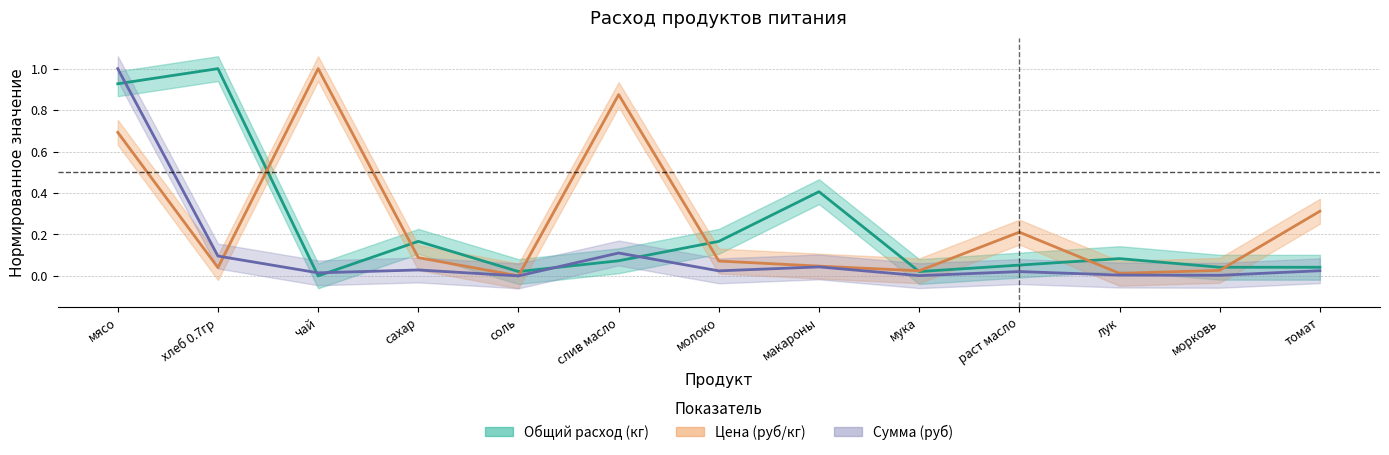

Reading left to right, transcribe all the data shown in this chart.

Общий расход (кг): 0.9	1.0	0.0	0.2	0.0	0.1	0.2	0.4	0.0	0.1	0.1	0.0	0.0
Цена (руб/кг): 0.7	0.0	1.0	0.1	0.0	0.9	0.1	0.0	0.0	0.2	0.0	0.0	0.3
Сумма (руб): 1.0	0.1	0.0	0.0	0.0	0.1	0.0	0.0	0.0	0.0	0.0	0.0	0.0